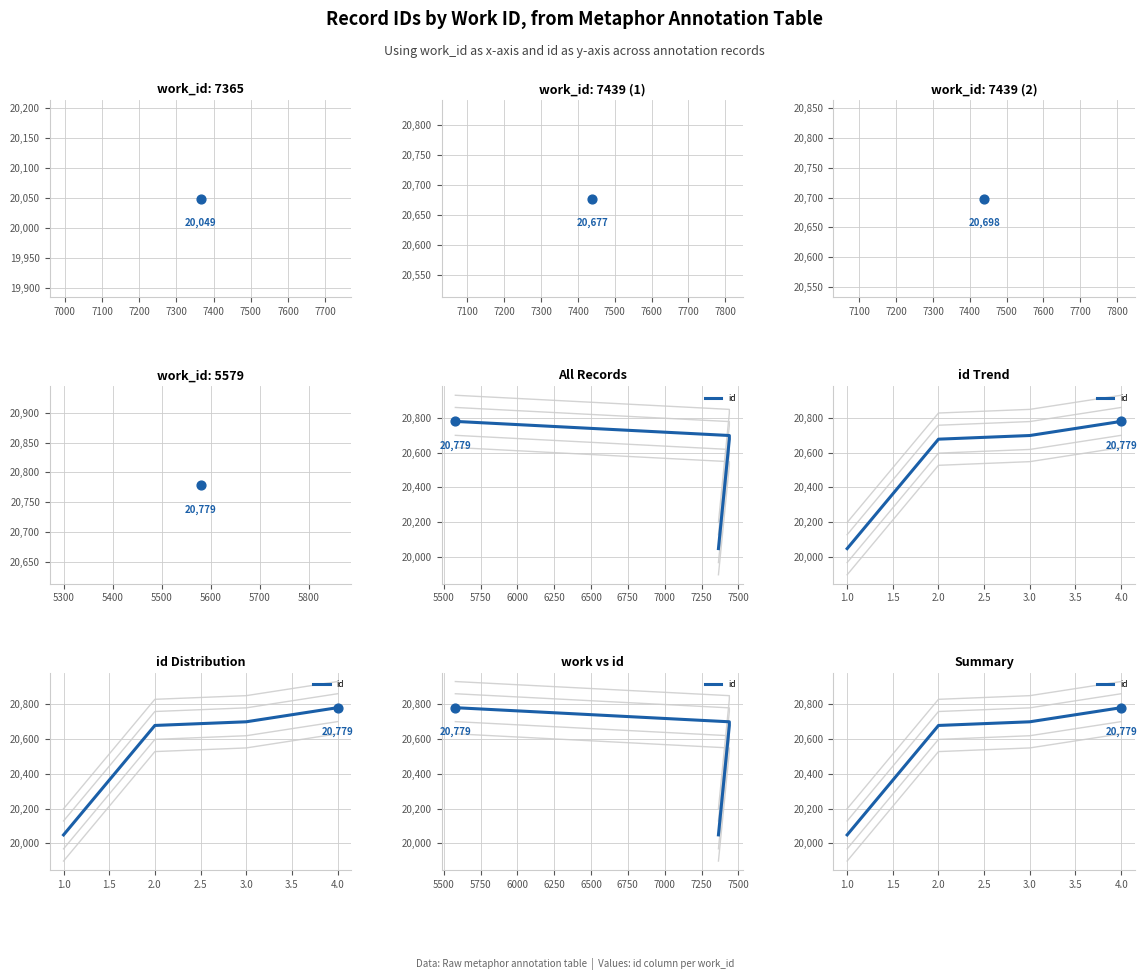

Approximately how many times larger is the value at 4.0 compared to 3.0?

1.0